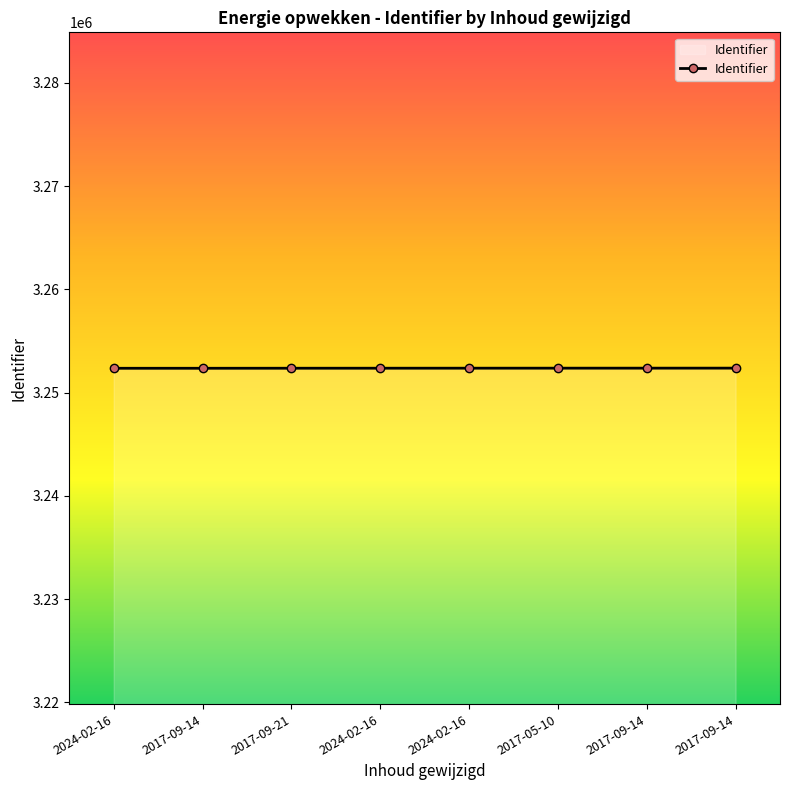

Reading left to right, list all the values displayed in this chart.

2024-02-16=3252359	2017-09-14=3252360	2017-09-21=3252364	2024-02-16=3252366	2024-02-16=3252368	2017-05-10=3252370	2017-09-14=3252371	2017-09-14=3252373